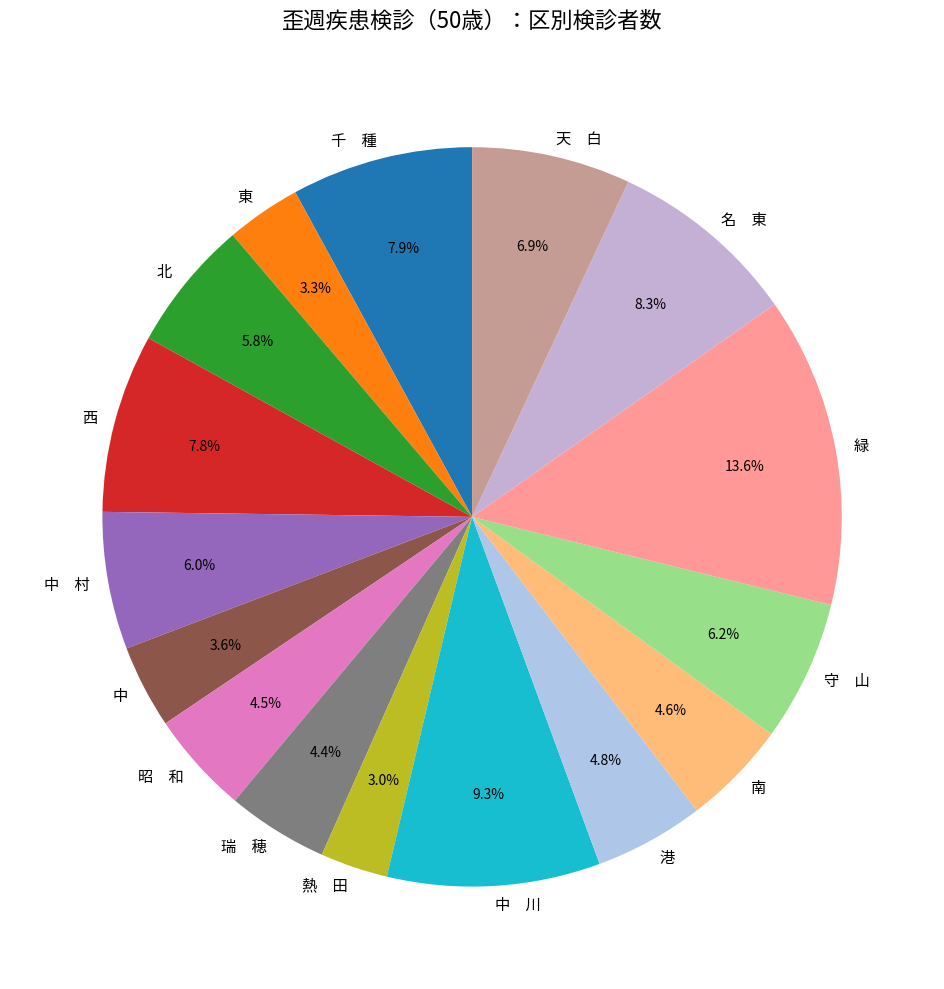

Which slice is the largest?

緑